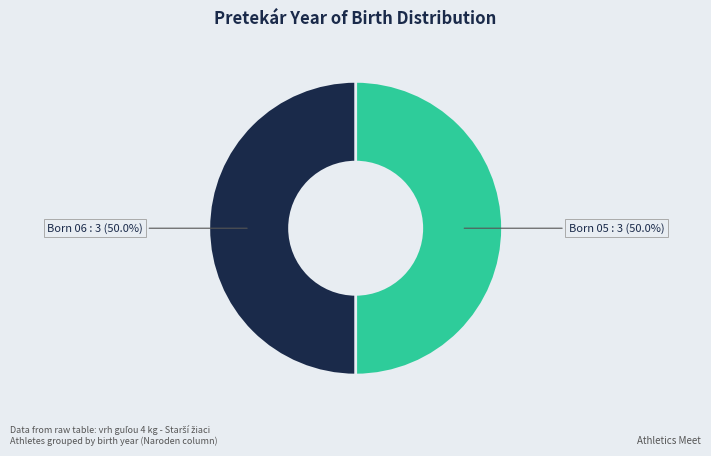

How many slices are in this pie chart?

2